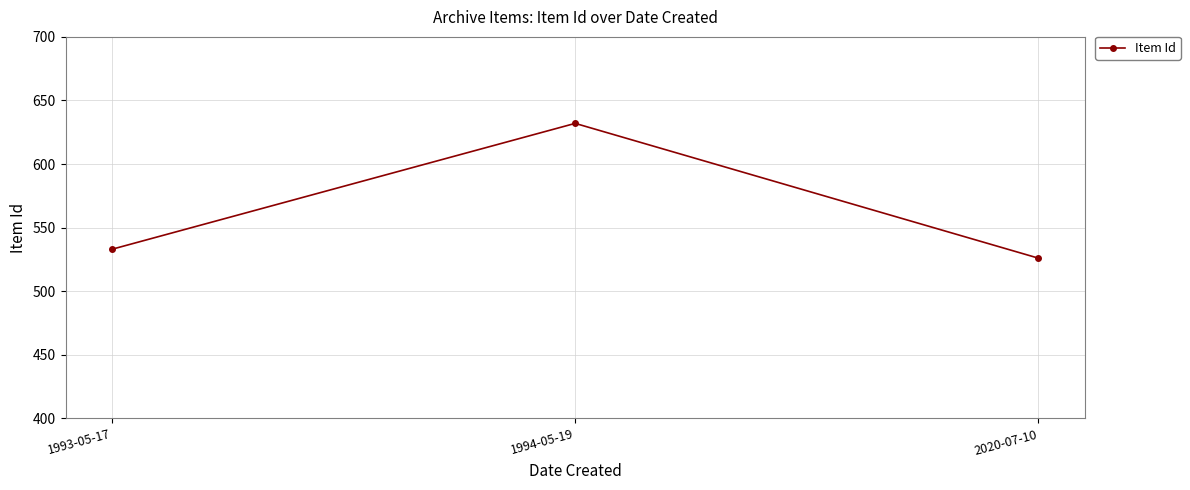

List the labels in order of value, largest first.

1994-05-19, 1993-05-17, 2020-07-10